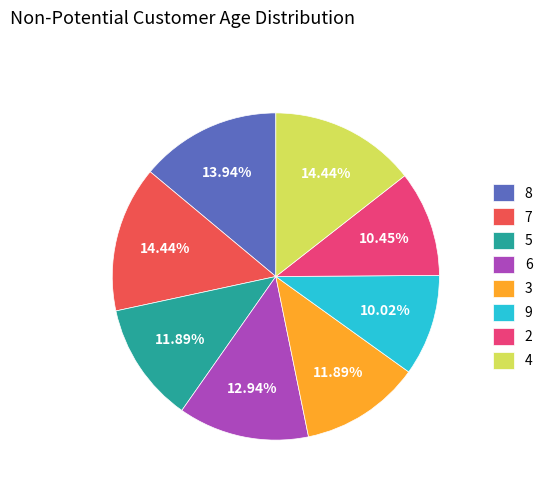

Is the sum of 8 and 5 greater than half?

No